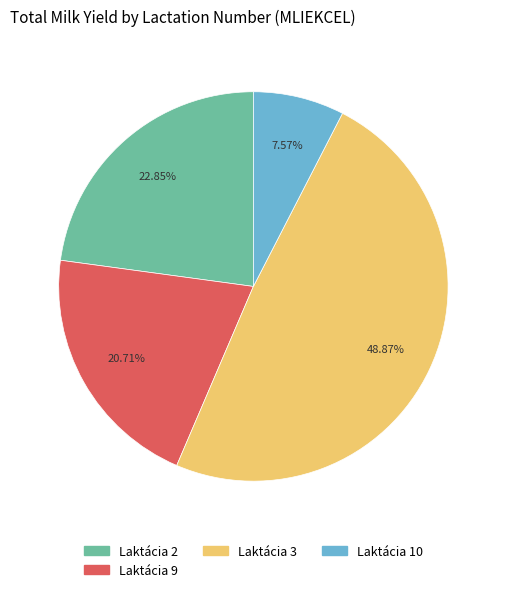

To the nearest percent, what is the difference between the largest and smallest slice percentages?

41%